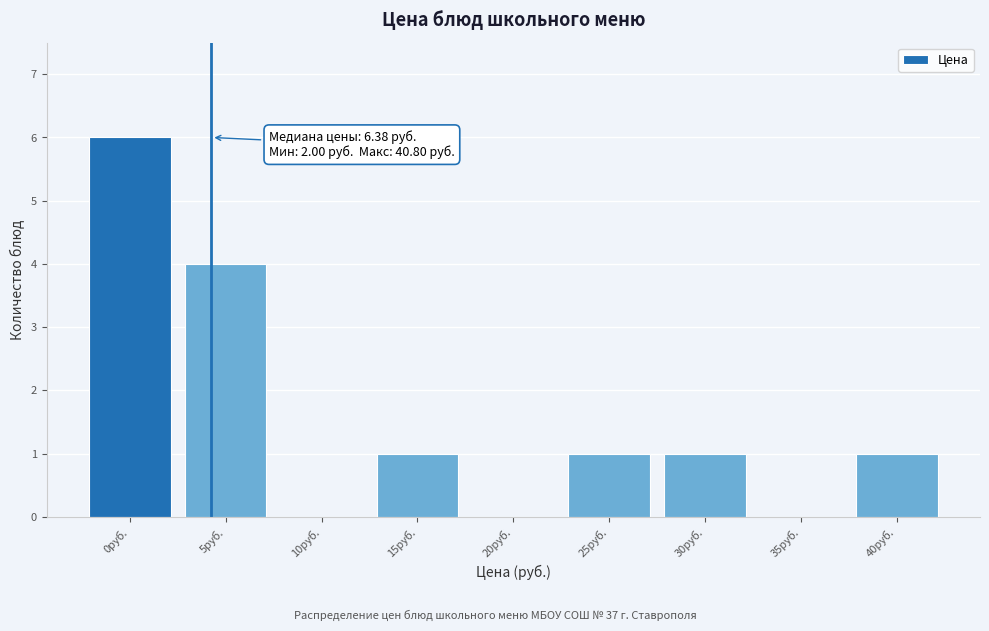

Reading left to right, extract all data points from this chart.

0руб.=6	5руб.=4	10руб.=0	15руб.=1	20руб.=0	25руб.=1	30руб.=1	35руб.=0	40руб.=1